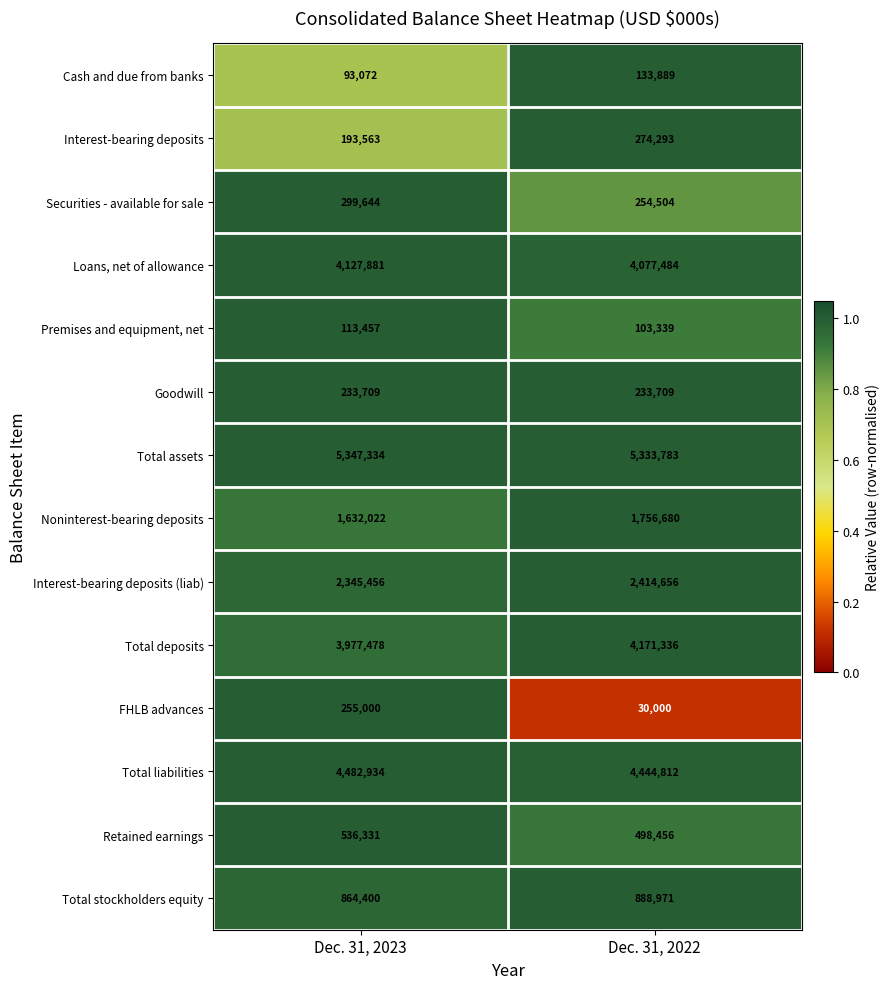

What is the minimum value for Total liabilities?

4444812